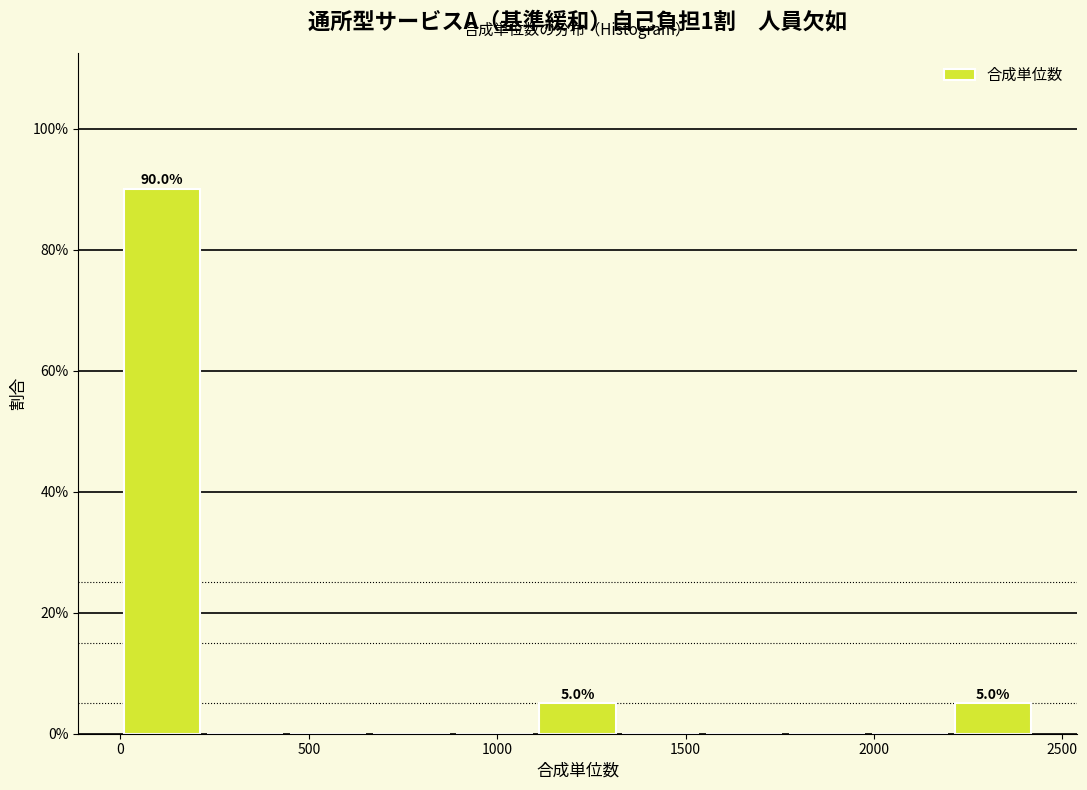

Over which range of the x-axis is the bar tallest?

0 to 200